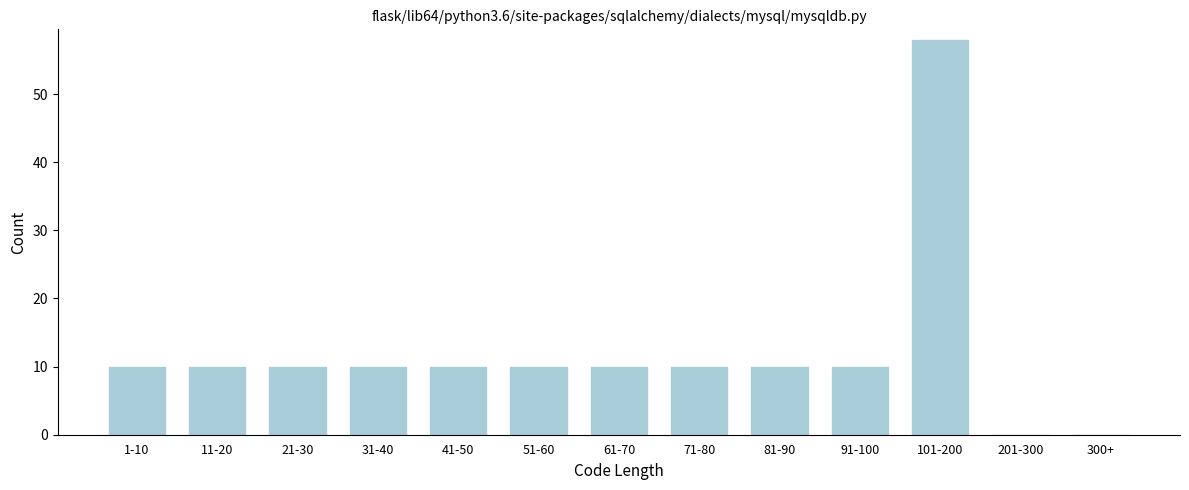

Reading left to right, what are all the values shown in this chart?

1-10=10	11-20=10	21-30=10	31-40=10	41-50=10	51-60=10	61-70=10	71-80=10	81-90=10	91-100=10	101-200=58	201-300=0	300+=0